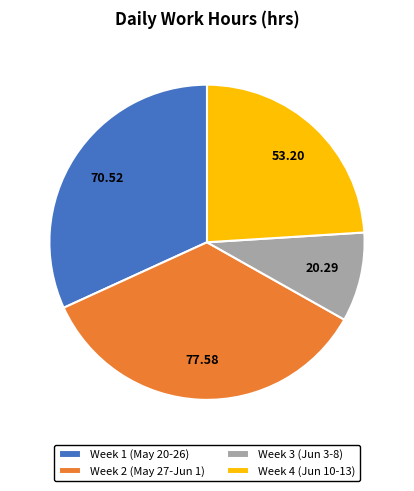

Count the number of slices in the pie.

4